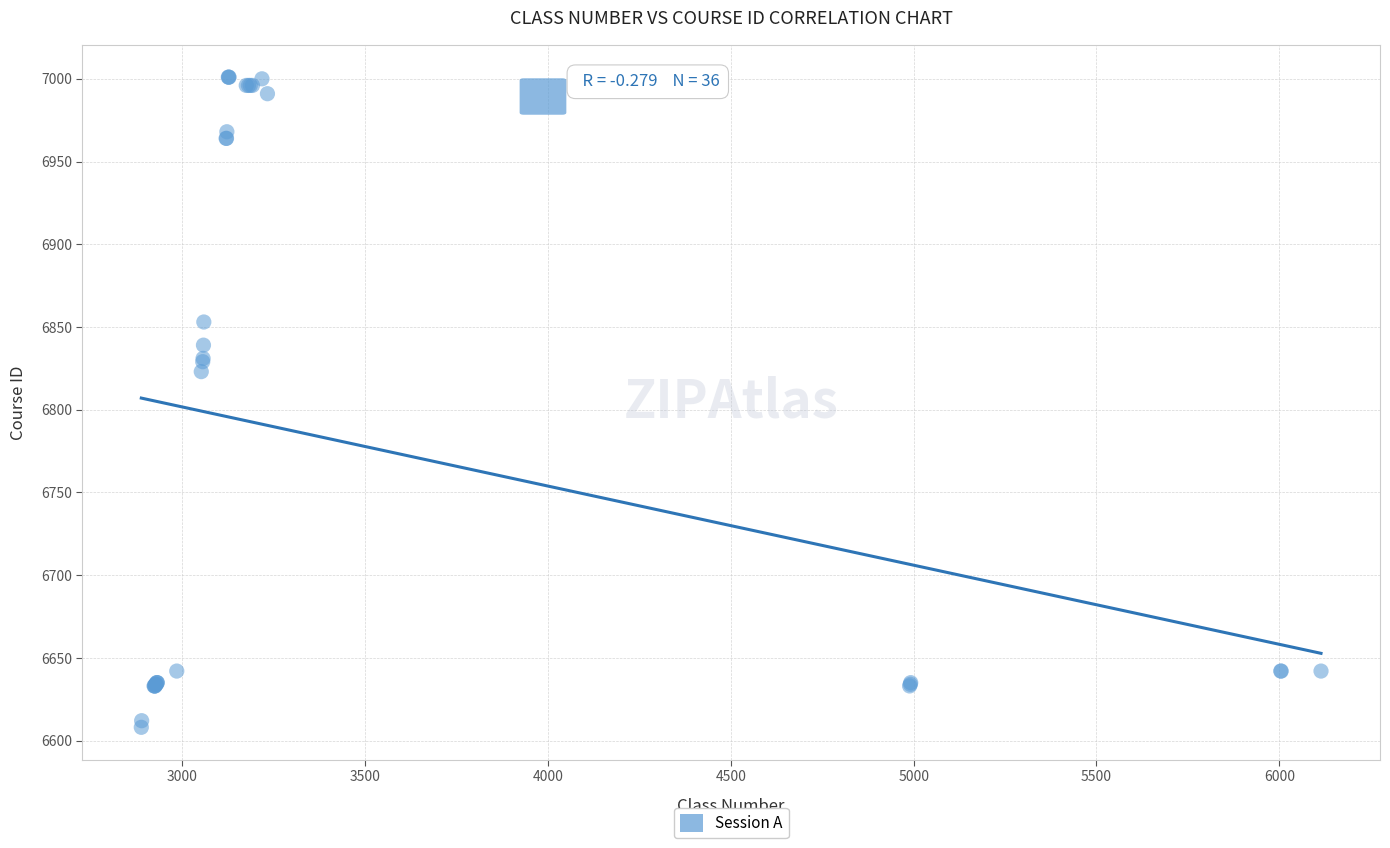

What Y value in the scatter plot is closest to 6804?

6823